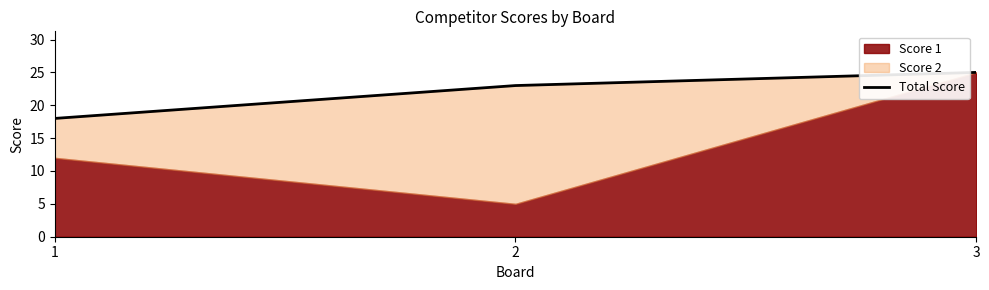

How many lines are shown in the chart?

1